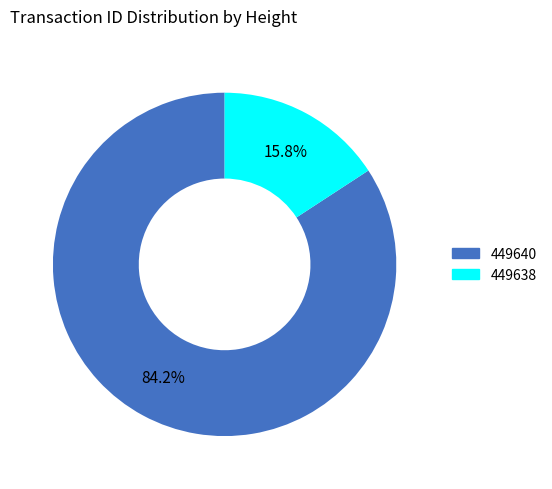

To the nearest percent, what is the combined percentage of 449638 and 449640?

100%